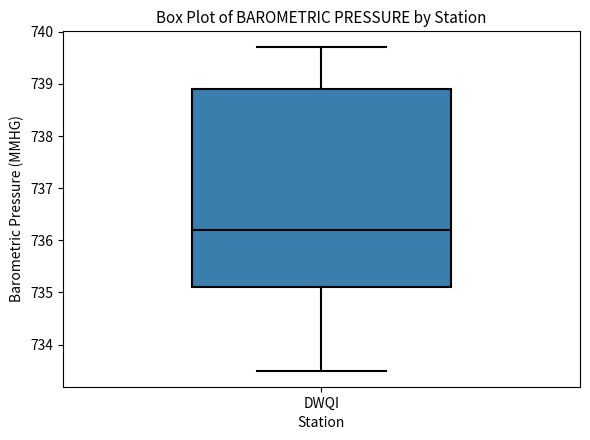

Transcribe this box plot: give where the median line is, the range the box spans, and where the two whiskers end, as read against the y-axis. The values are not printed on the chart, so give them approximately, as read against the axis.

median 736.2, box 735.1 to 738.9, whiskers 733.5 to 739.7